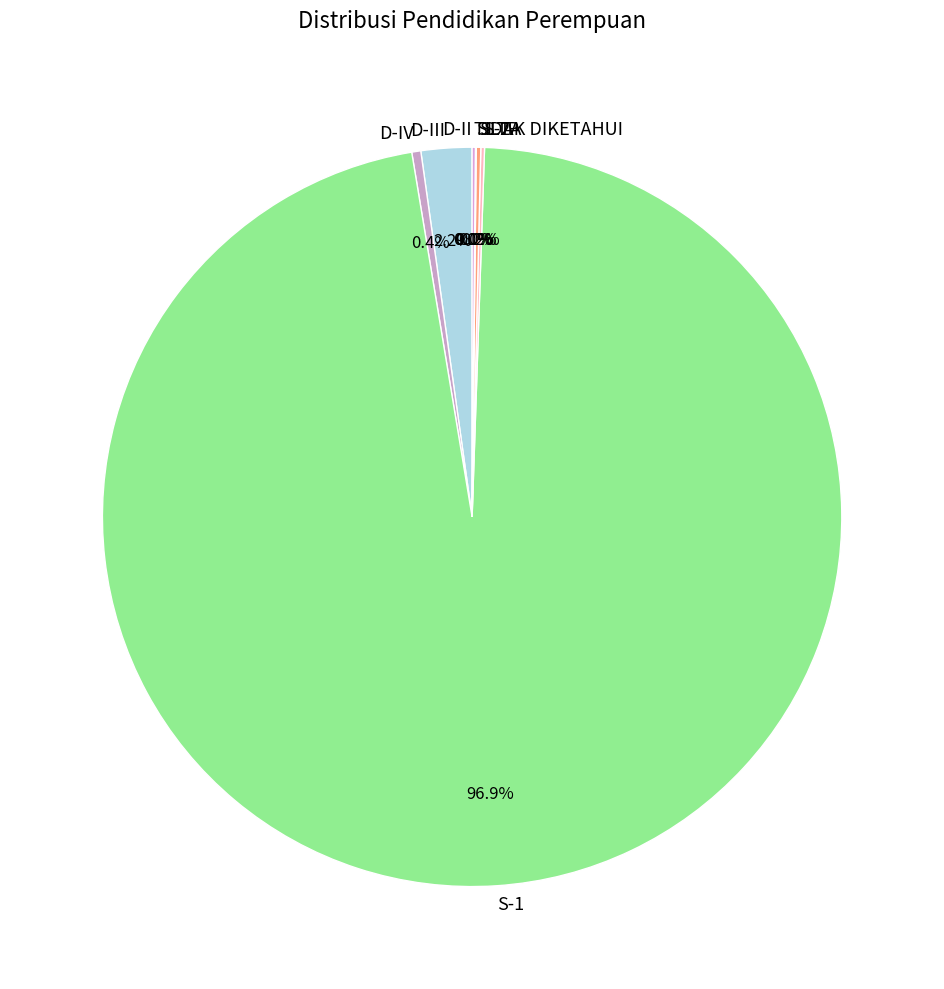

Is there any slice that represents more than half of the pie?

Yes